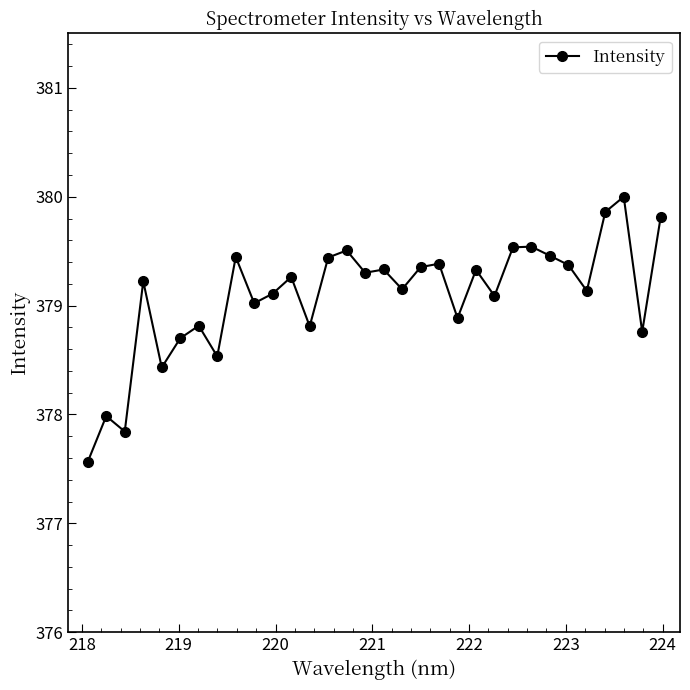

True or false: the data has more than 0 interior local peaks.

True